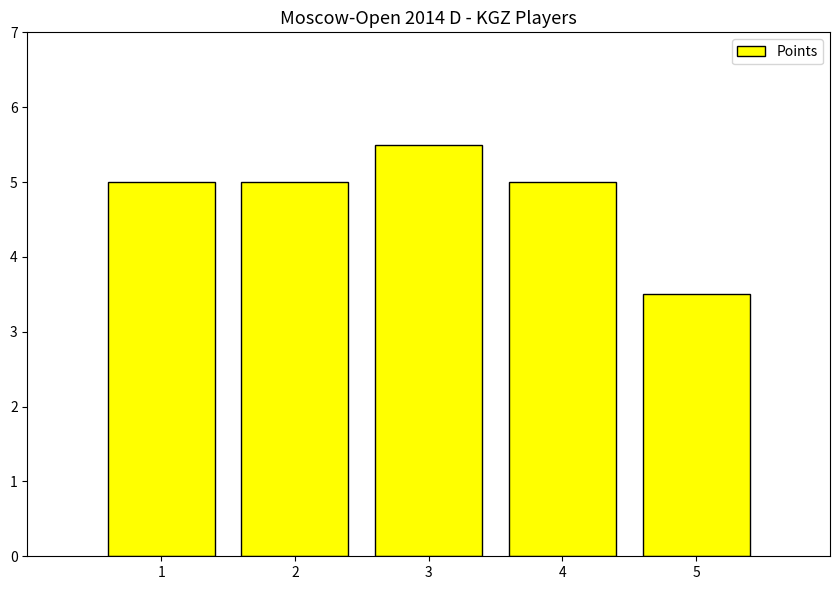

What is the average value?

4.8